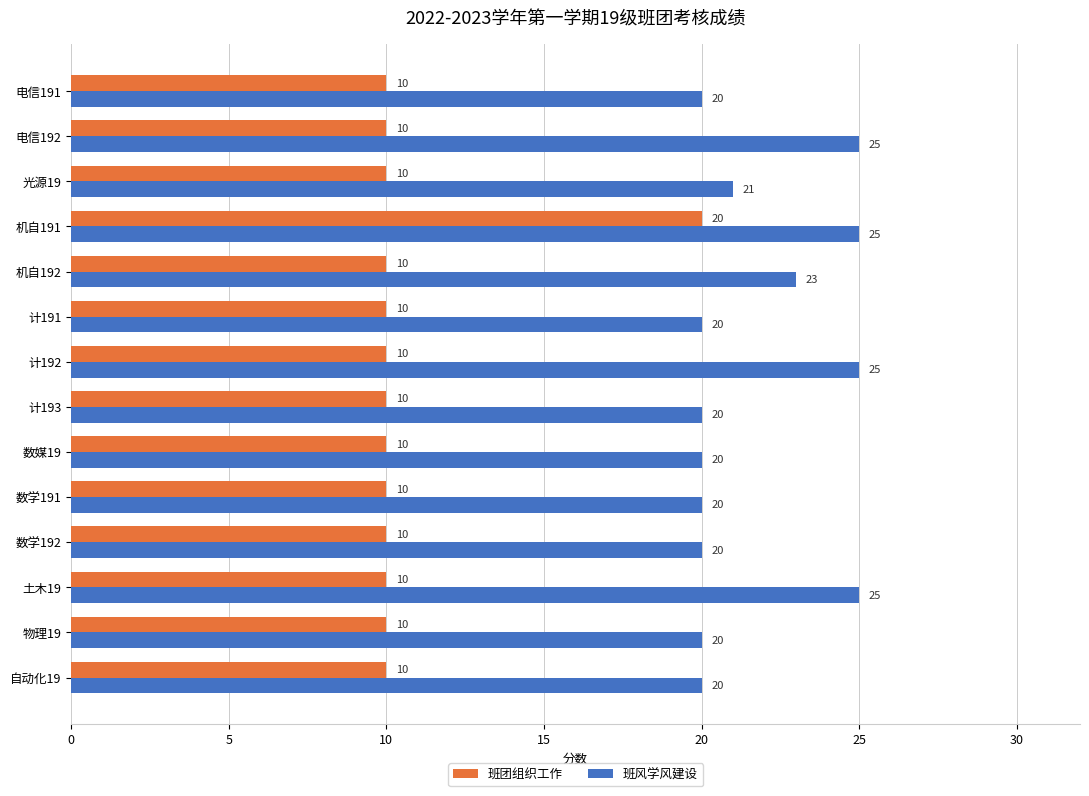

List the series in order of their overall mean, highest first.

班风学风建设, 班团组织工作